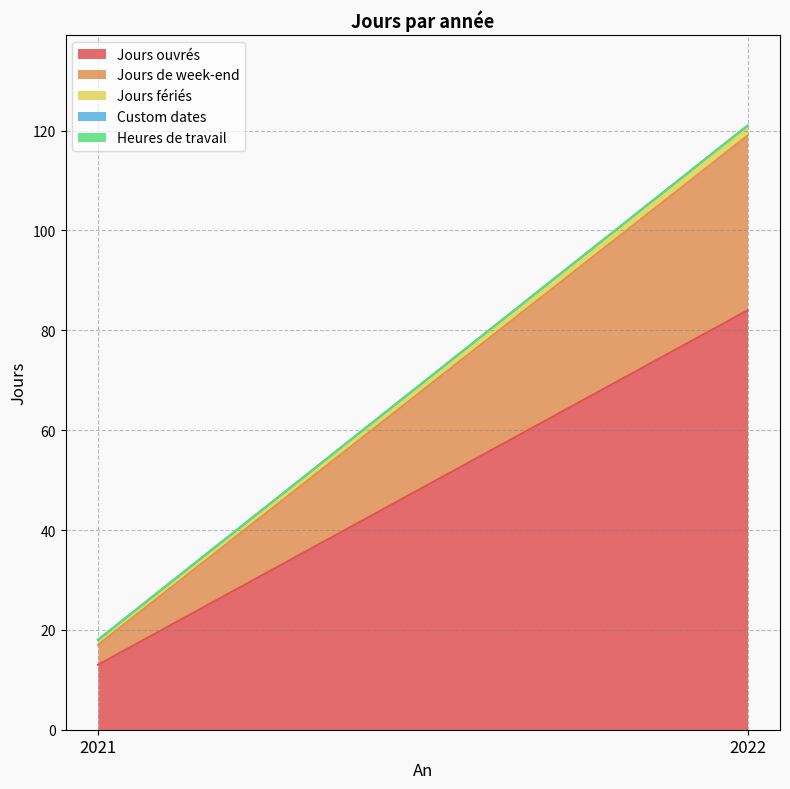

Is the value of Jours de week-end at 2022 greater than the value of Jours ouvrés at 2022?

No